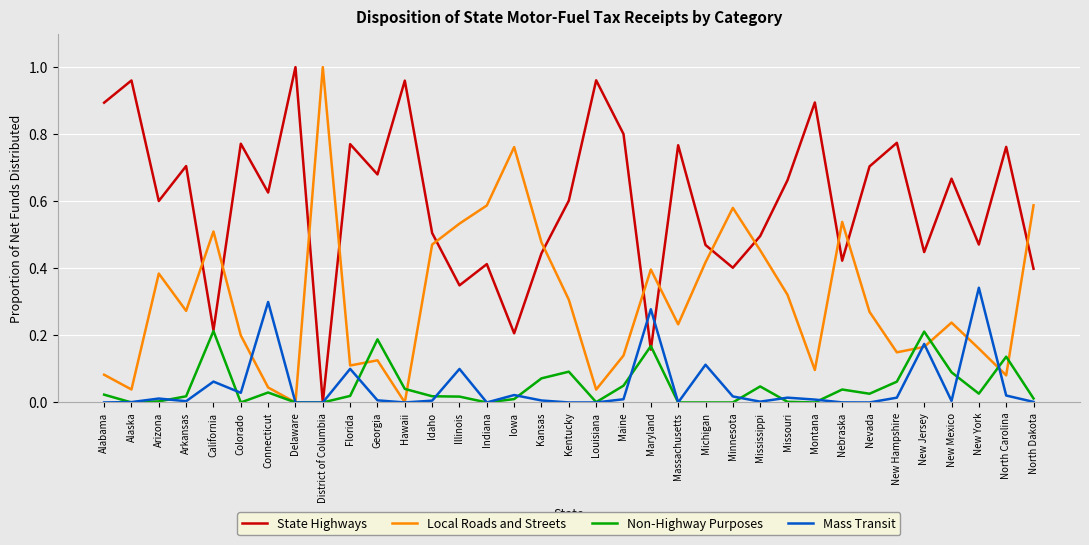

Which series ends up on top after the final intersection of Local Roads and Streets and Non-Highway Purposes?

Local Roads and Streets